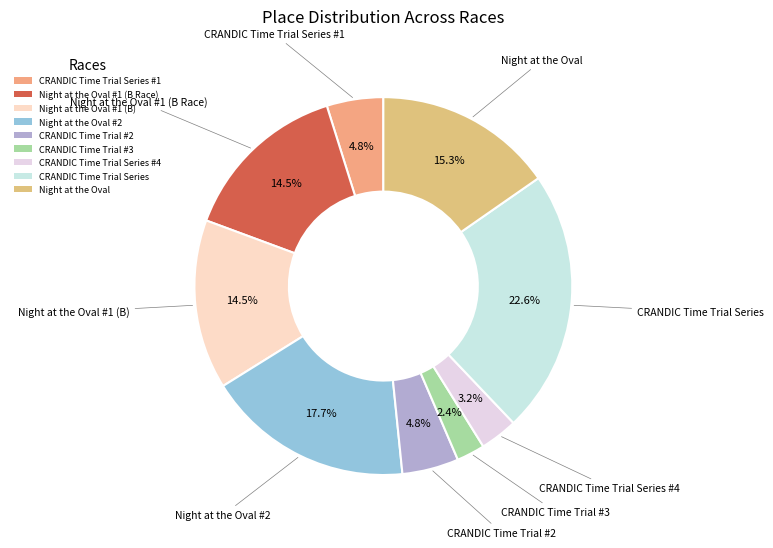

Is there a majority slice in this chart?

No